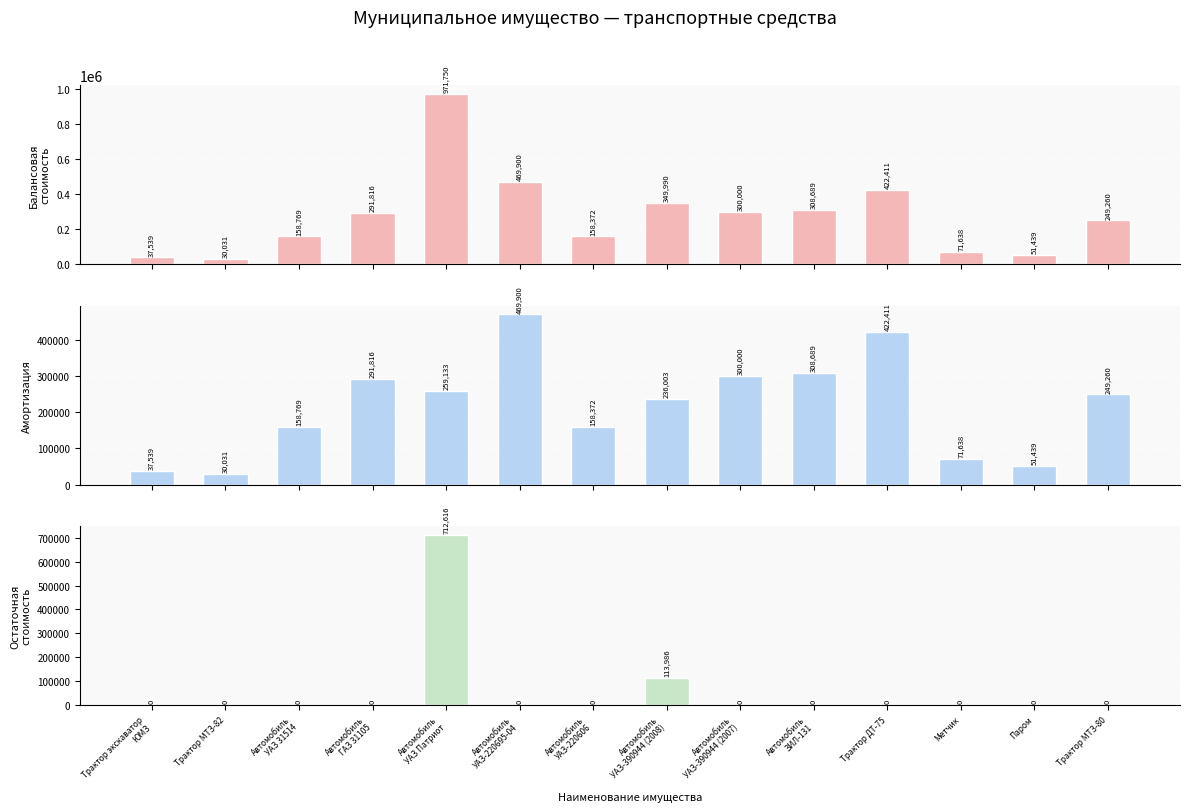

List the series in order of their peak value, lowest first.

Амортизация (руб.), Остаточная стоимость (руб.), Балансовая стоимость (руб.)